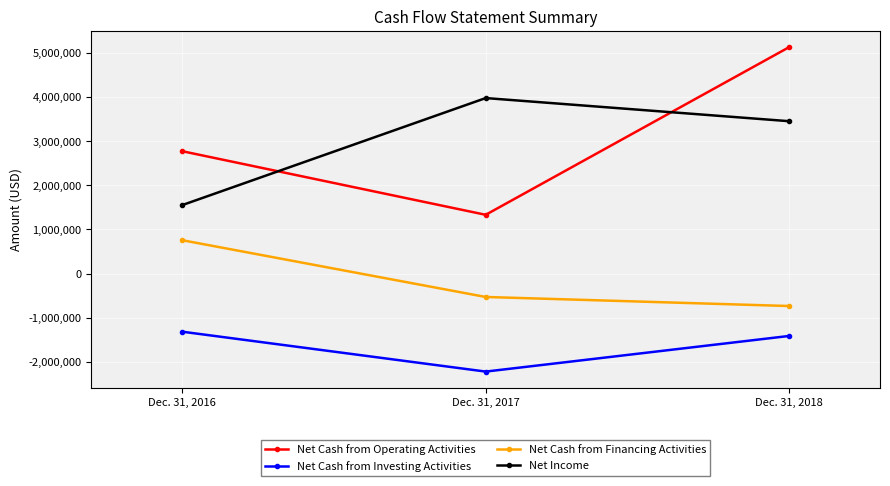

Reading right to left, extract all data points from this chart.

Net Cash from Operating Activities: 5130647	1332254	2773025
Net Cash from Investing Activities: -1413839	-2221182	-1317831
Net Cash from Financing Activities: -735310	-530129	755761
Net Income: 3453977	3978195	1553626